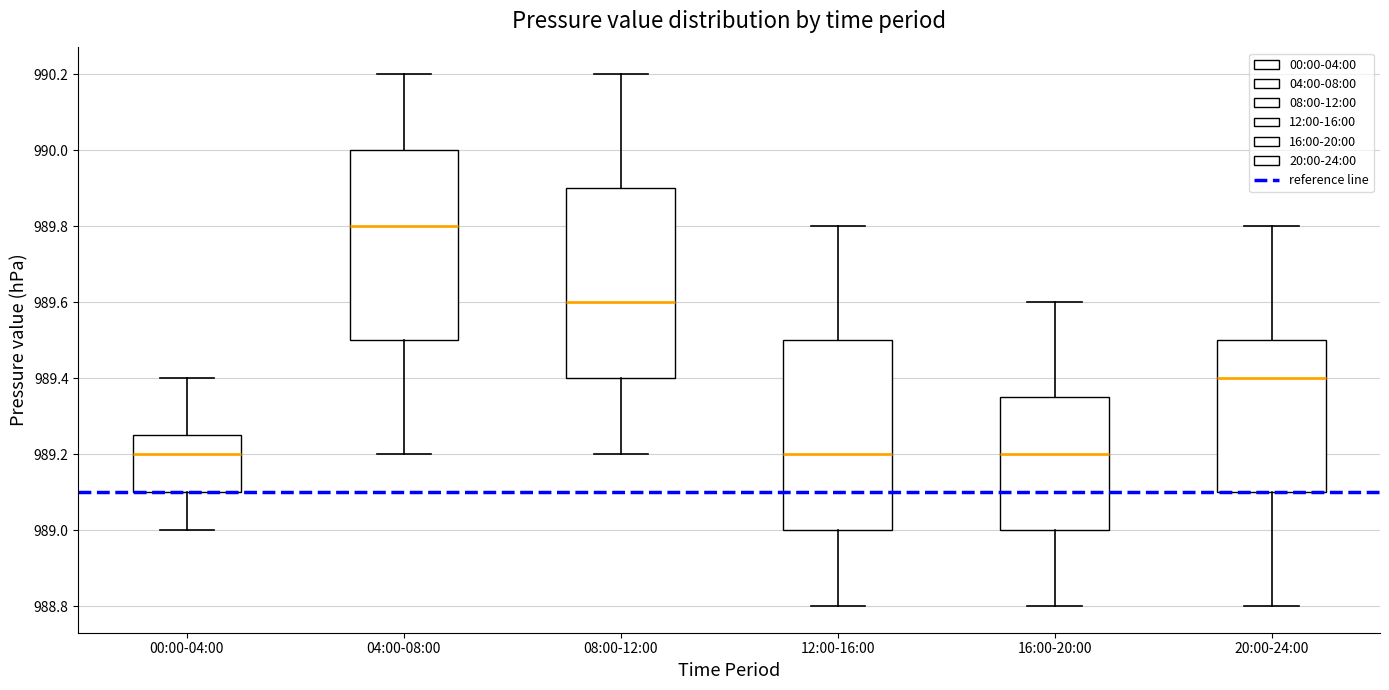

Reading left to right, read every box against the y-axis: the position of its median line, the range the box covers, and the ends of its whiskers. The values are not printed on the chart, so give them approximately, as read against the axis.

00:00-04:00: median 989.20, box 989.10 to 989.26, whiskers 989.00 to 989.40
04:00-08:00: median 989.80, box 989.50 to 990.00, whiskers 989.20 to 990.20
08:00-12:00: median 989.60, box 989.40 to 989.90, whiskers 989.20 to 990.20
12:00-16:00: median 989.20, box 989.00 to 989.50, whiskers 988.80 to 989.80
16:00-20:00: median 989.20, box 989.00 to 989.36, whiskers 988.80 to 989.60
20:00-24:00: median 989.40, box 989.10 to 989.50, whiskers 988.80 to 989.80